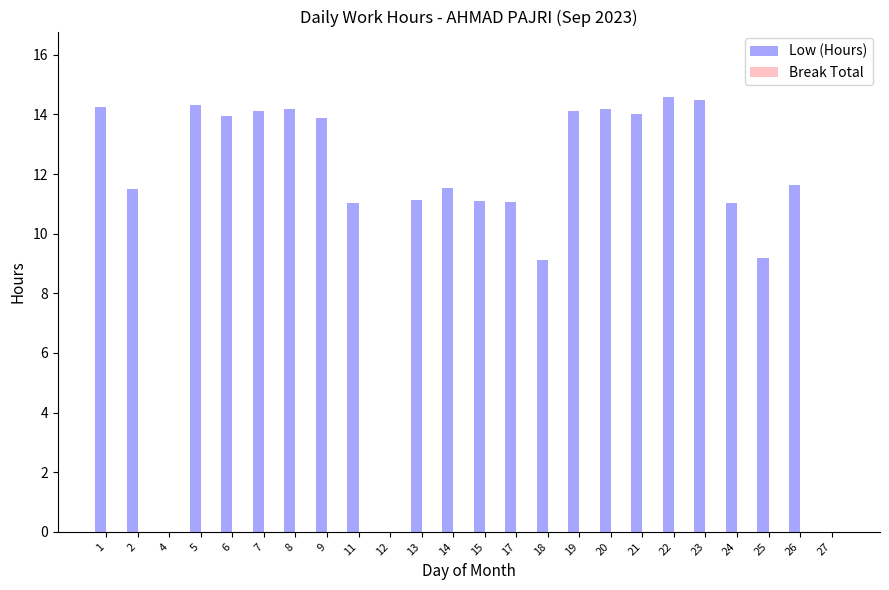

Which has a higher value, 13 or 20?

20